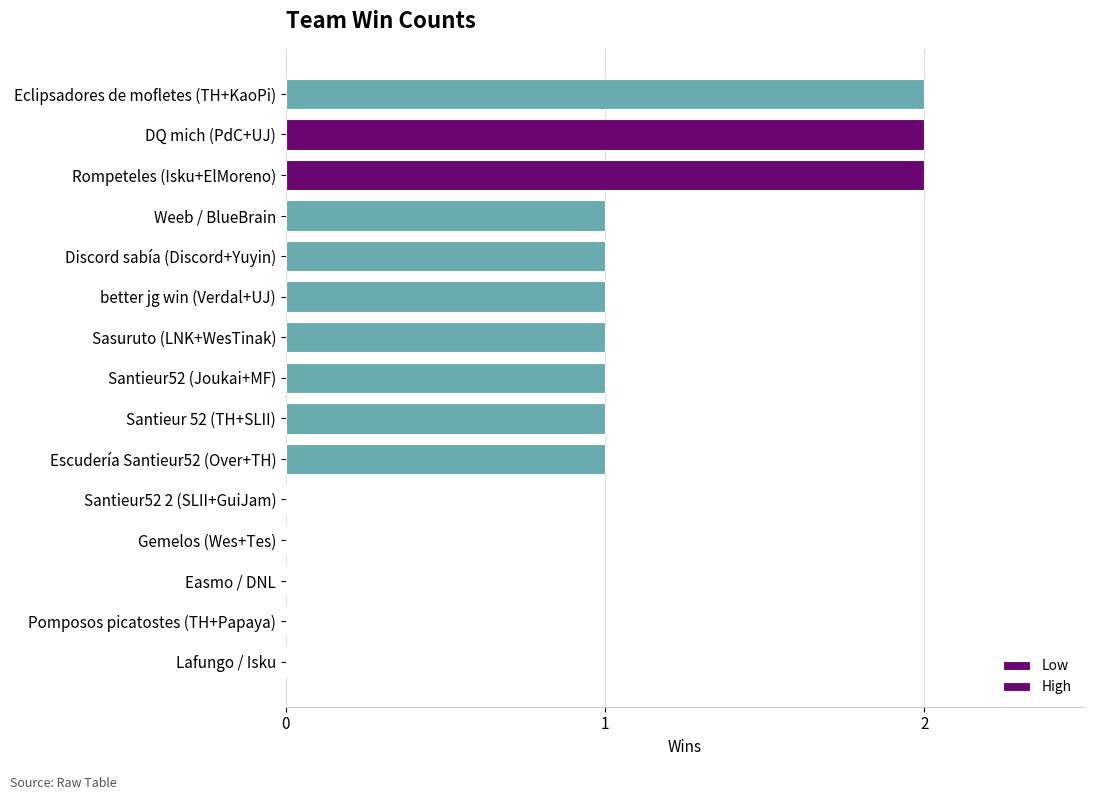

The chart shows a value of 1 at Santieur 52 (TH+SLII). True or false?

True